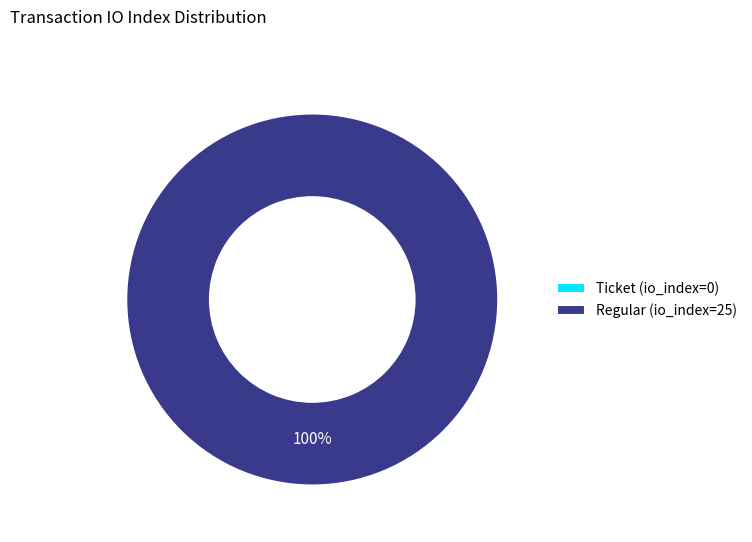

The Regular (io_index=25) slice represents 87% of the pie. True or false?

False